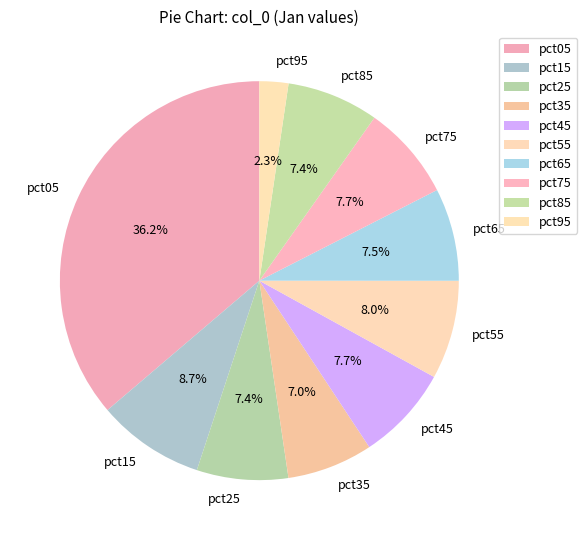

Is there any slice that represents more than half of the pie?

No